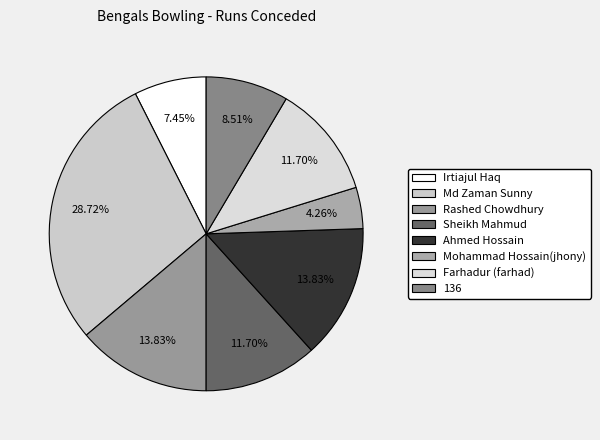

Is there a majority slice in this chart?

No